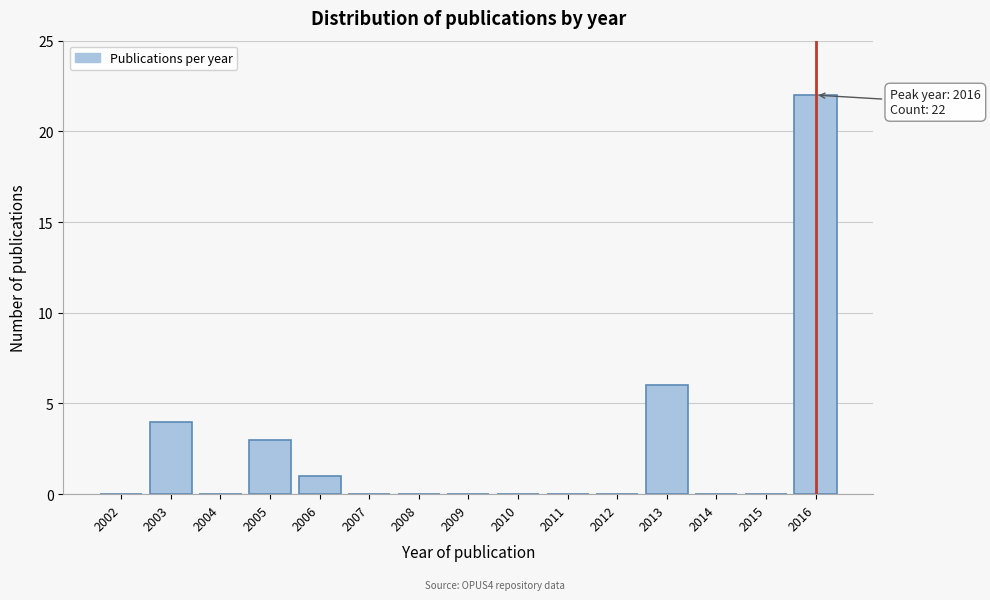

Reading right to left, extract all data points from this chart.

2016=22	2015=0	2014=0	2013=6	2012=0	2011=0	2010=0	2009=0	2008=0	2007=0	2006=1	2005=3	2004=0	2003=4	2002=0